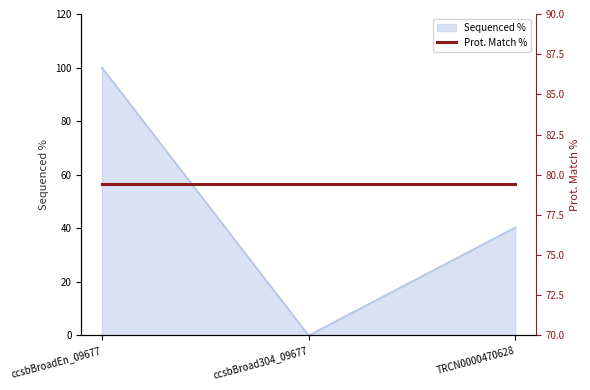

Where is the data nearest to the value 50?

TRCN0000470628